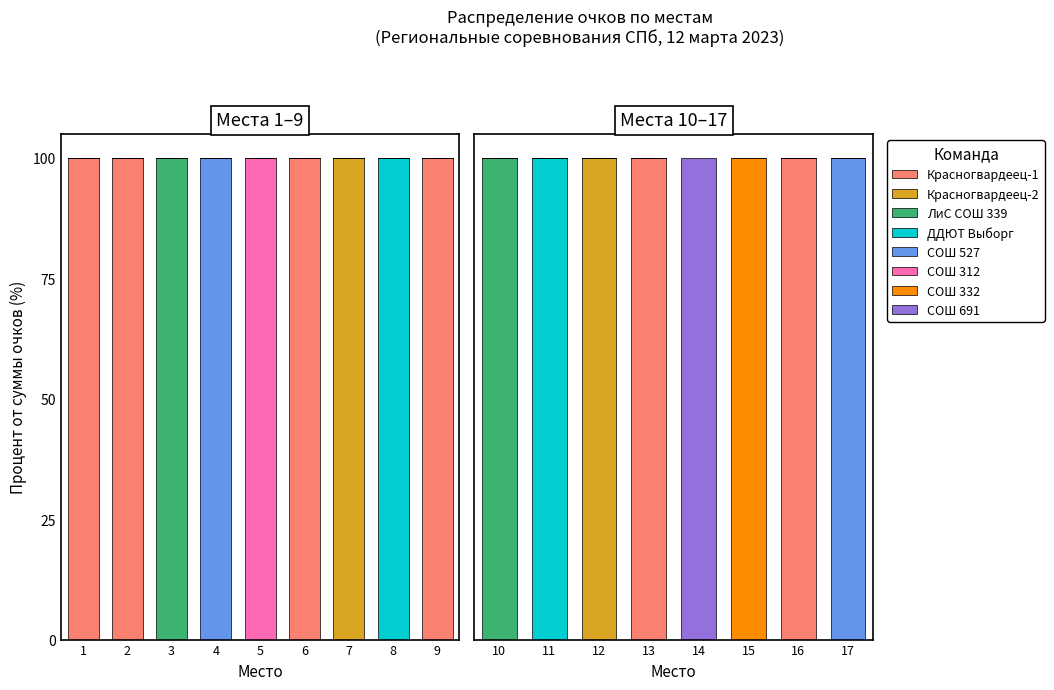

How many categories are shown in the chart?

17